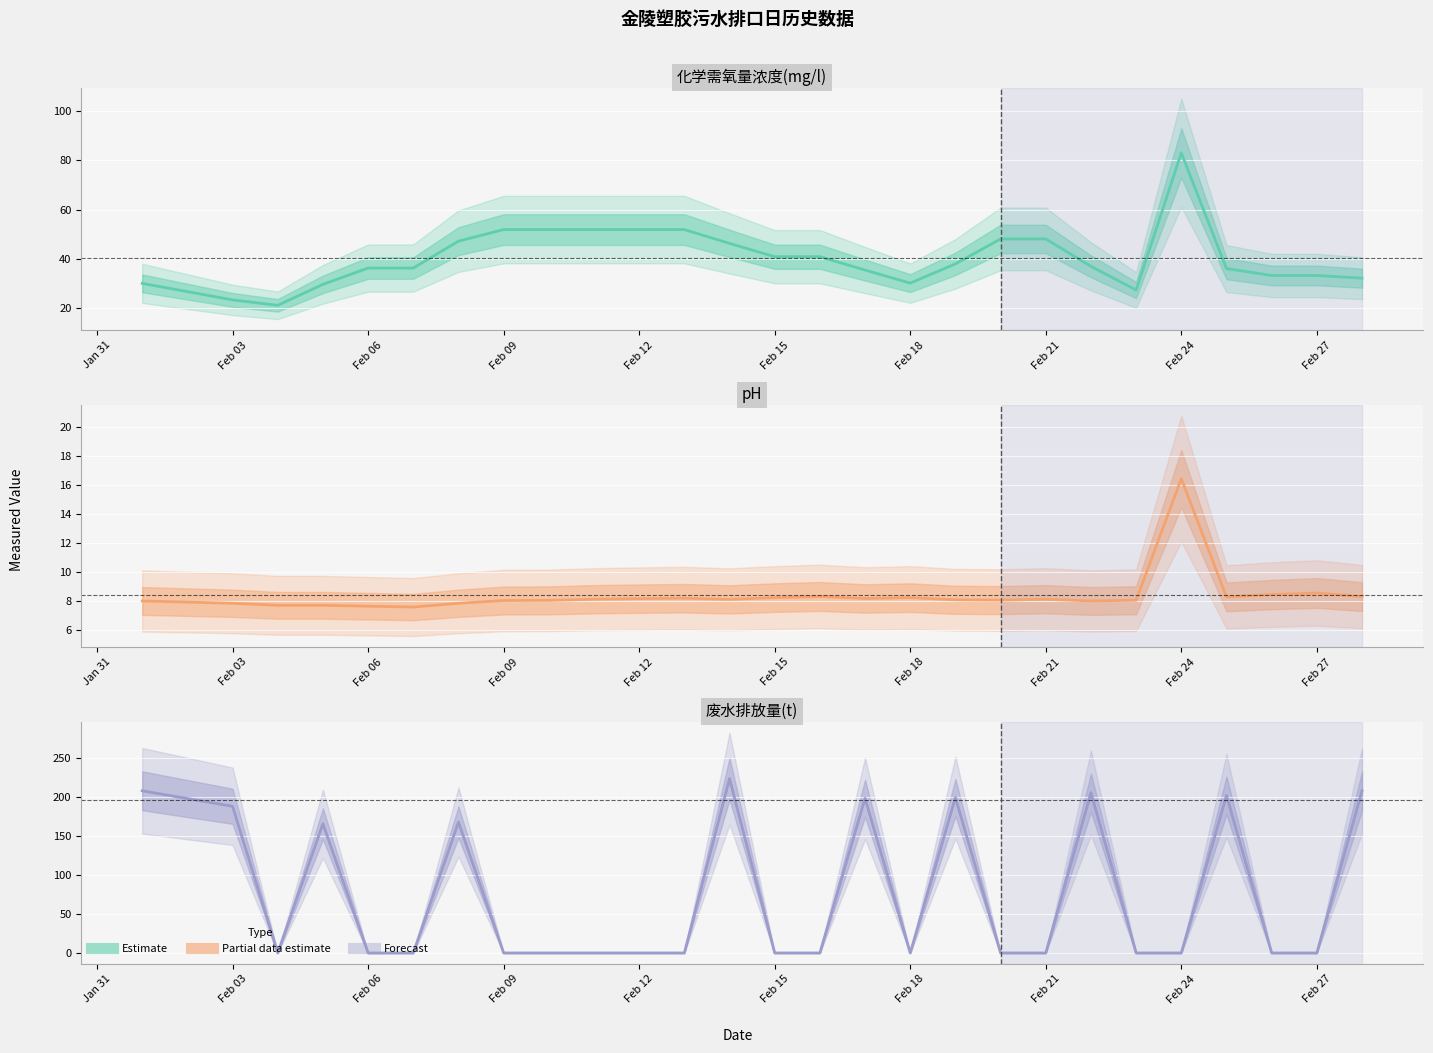

At which category does the chart reach its minimum across all series?

Feb 06